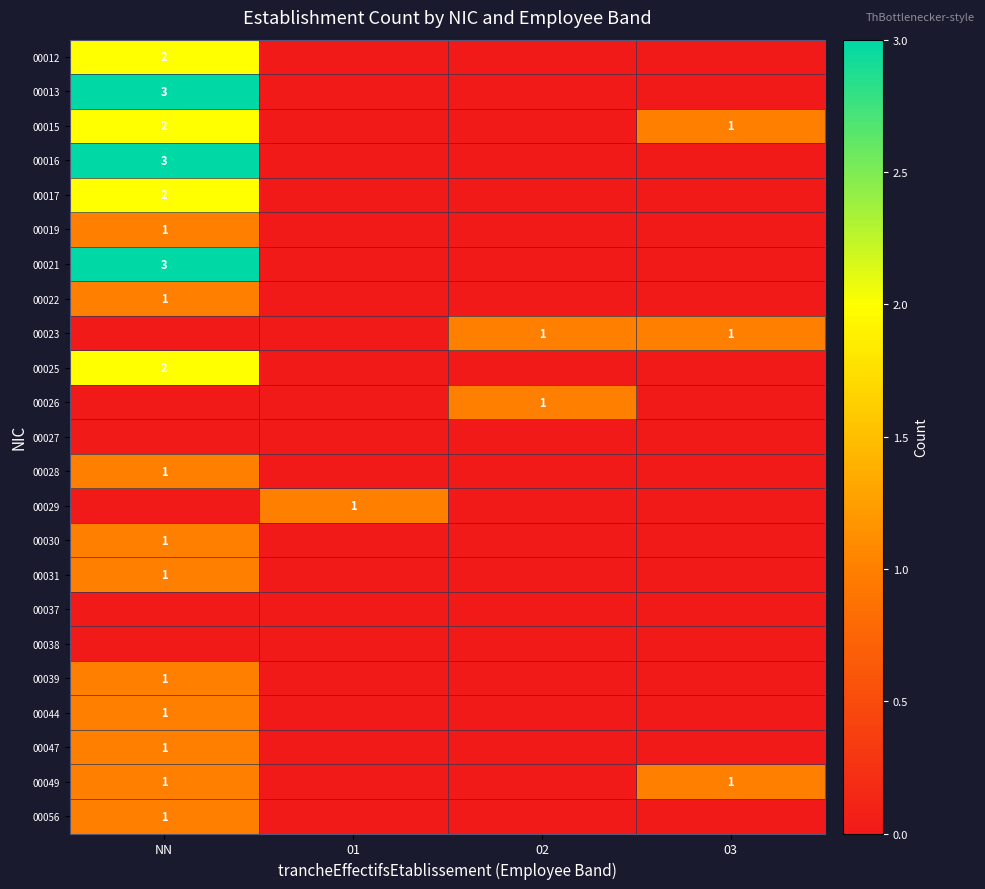

True or false: 00012 has a value of 1 at NN.

False